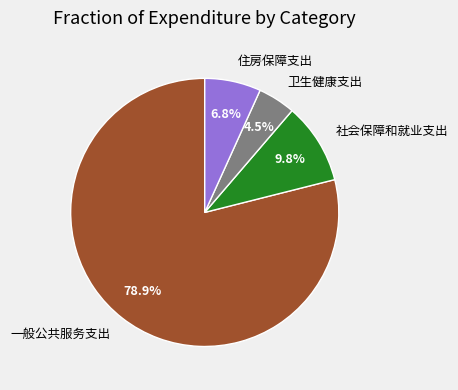

To the nearest percent, what is the difference between the largest and smallest slice percentages?

74%